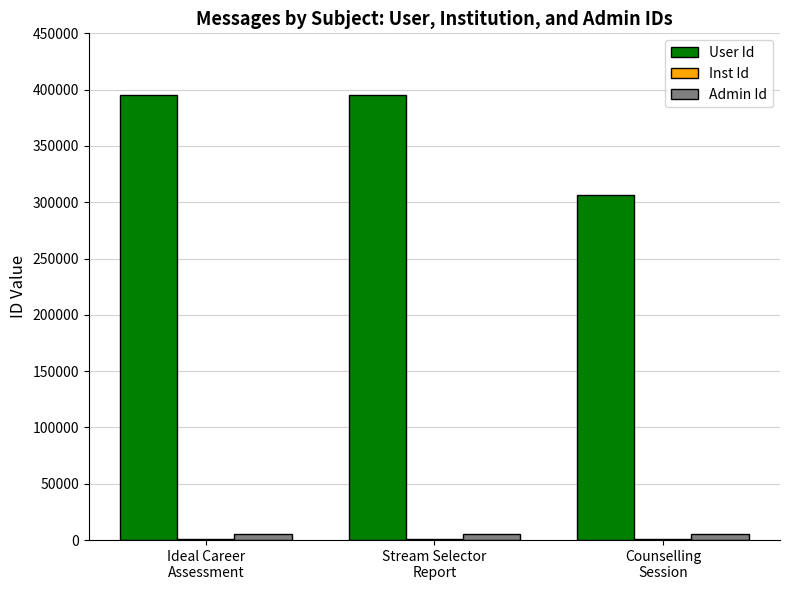

What is the sum of all Admin Id values?

16215